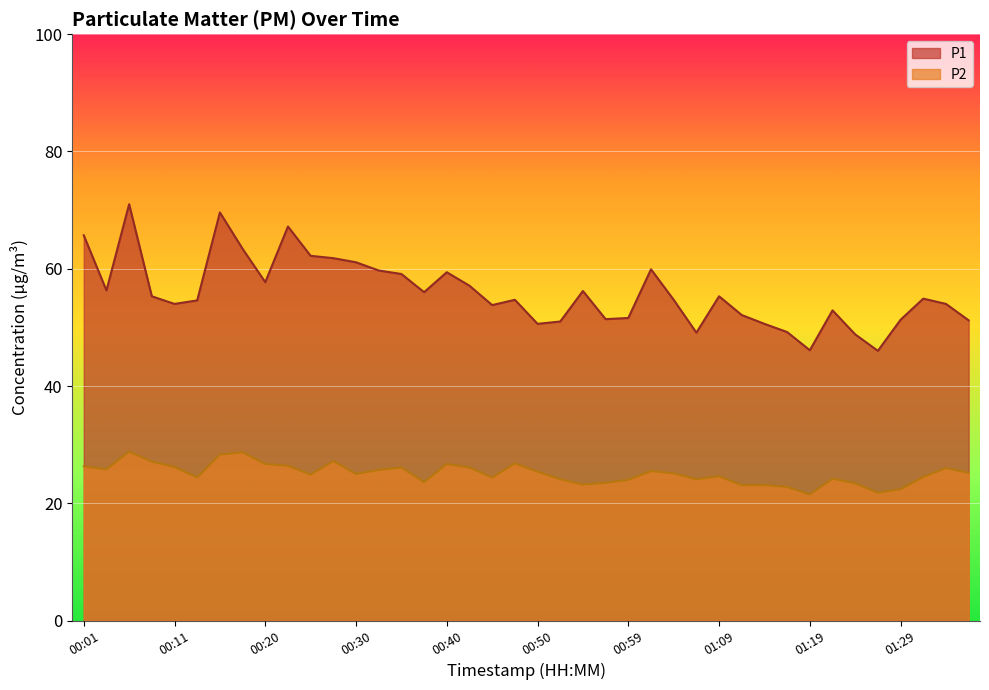

What is the difference between the second highest and minimum values in the P2 series?

7.2